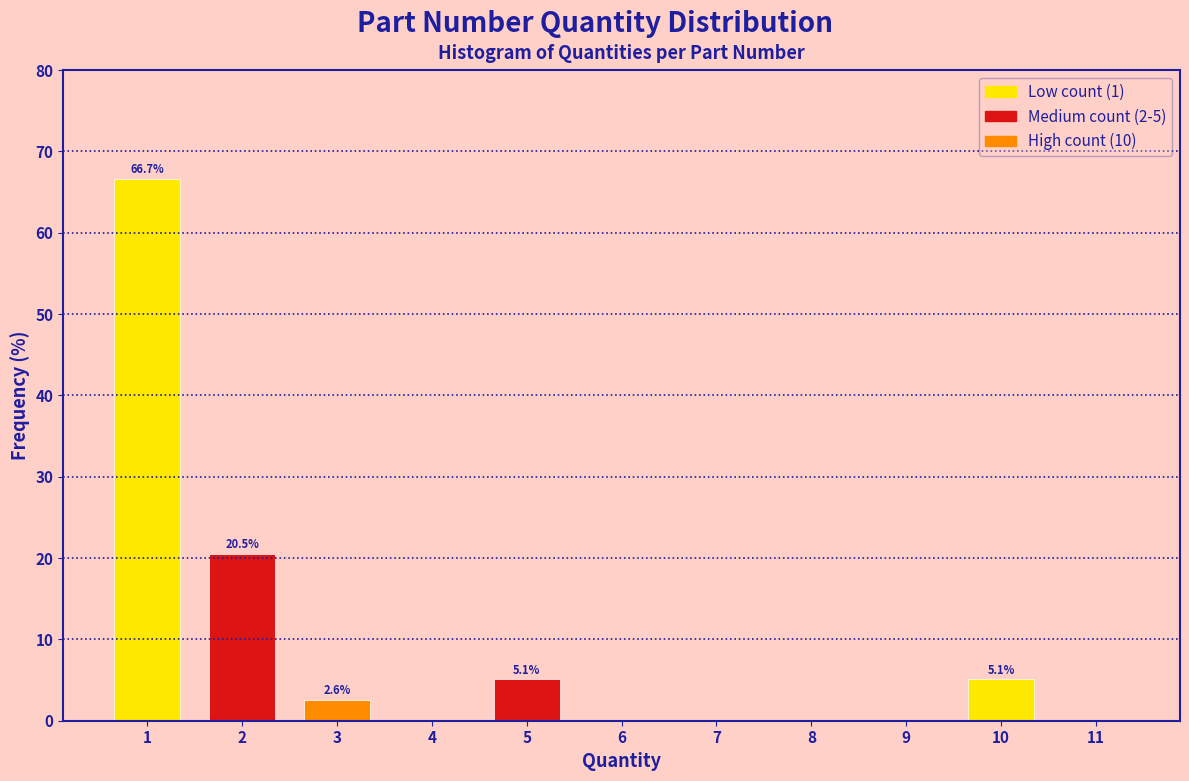

Which range on the x-axis has the tallest bar?

0.5 to 1.5